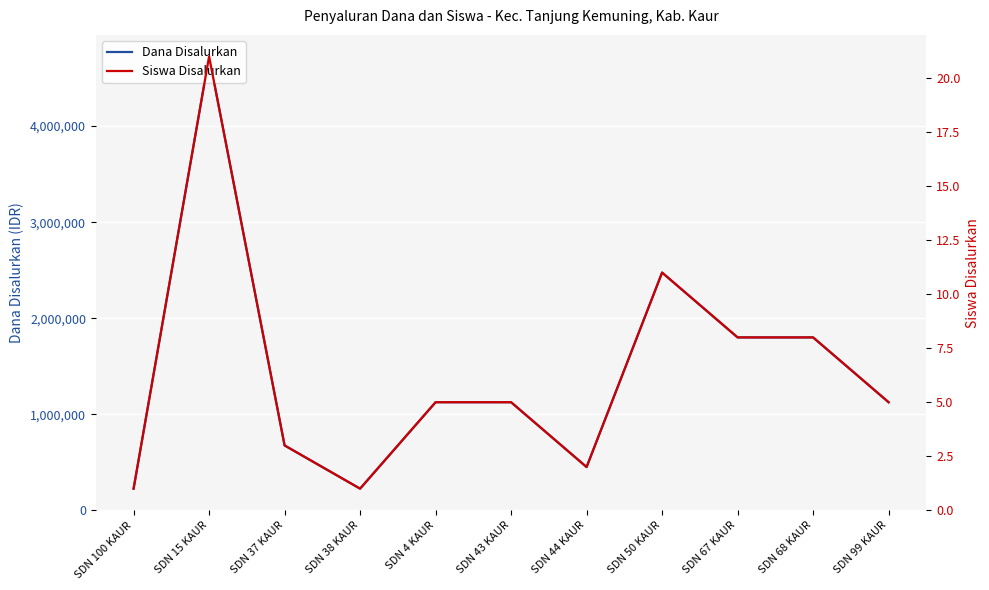

What is the minimum value for Dana Disalurkan?

225000